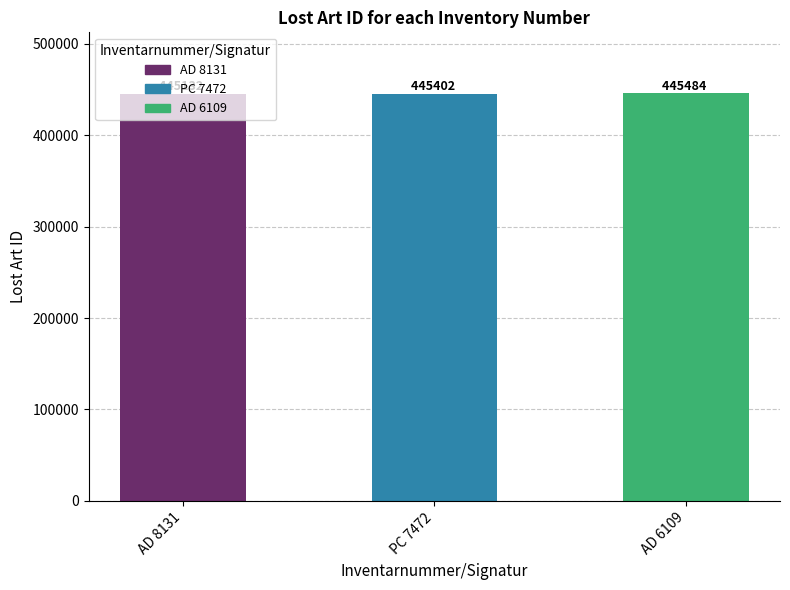

What is the sum of the values at AD 8131 and PC 7472?

890534